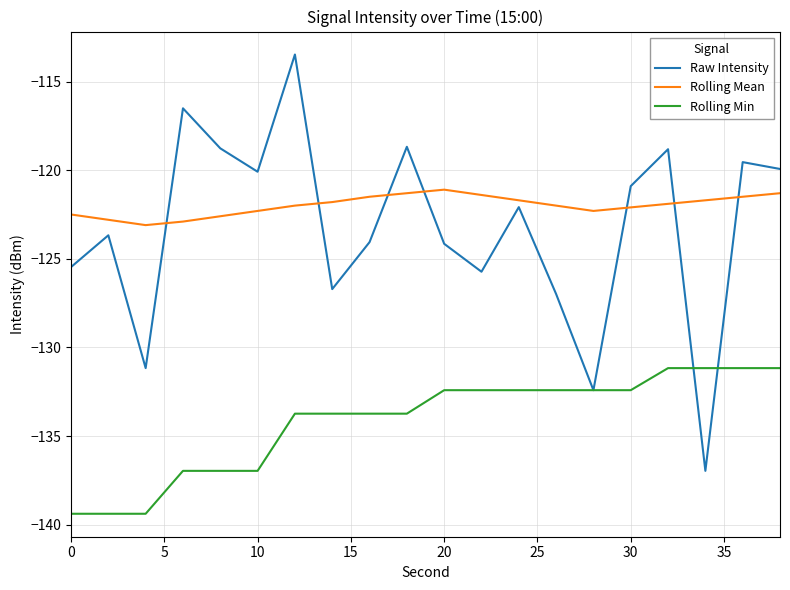

Which series has the largest total across all categories?

Rolling Mean